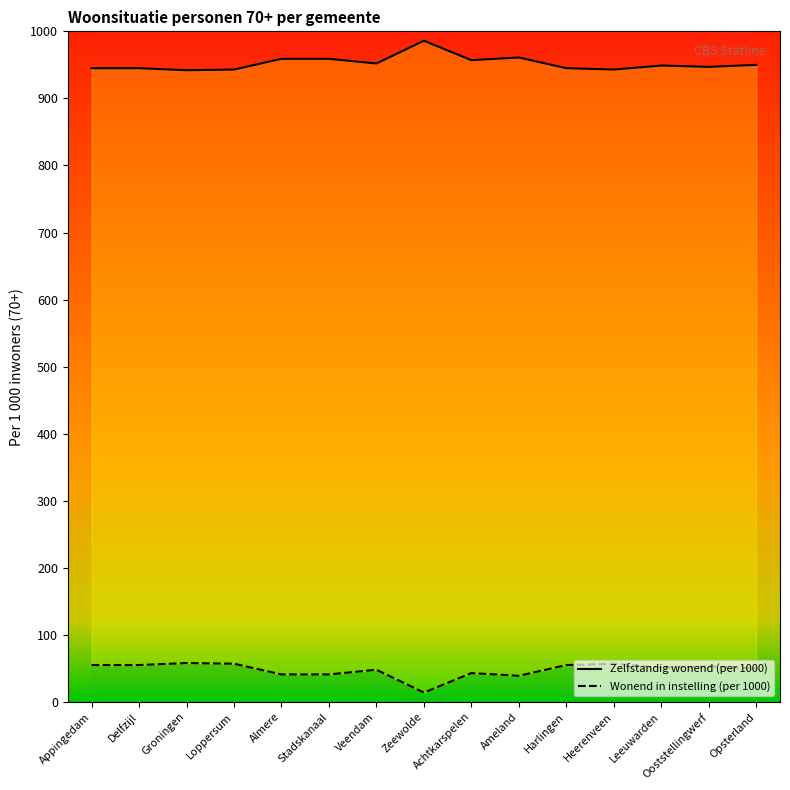

What is the average value of the Wonend in instelling (per 1000) series?

48